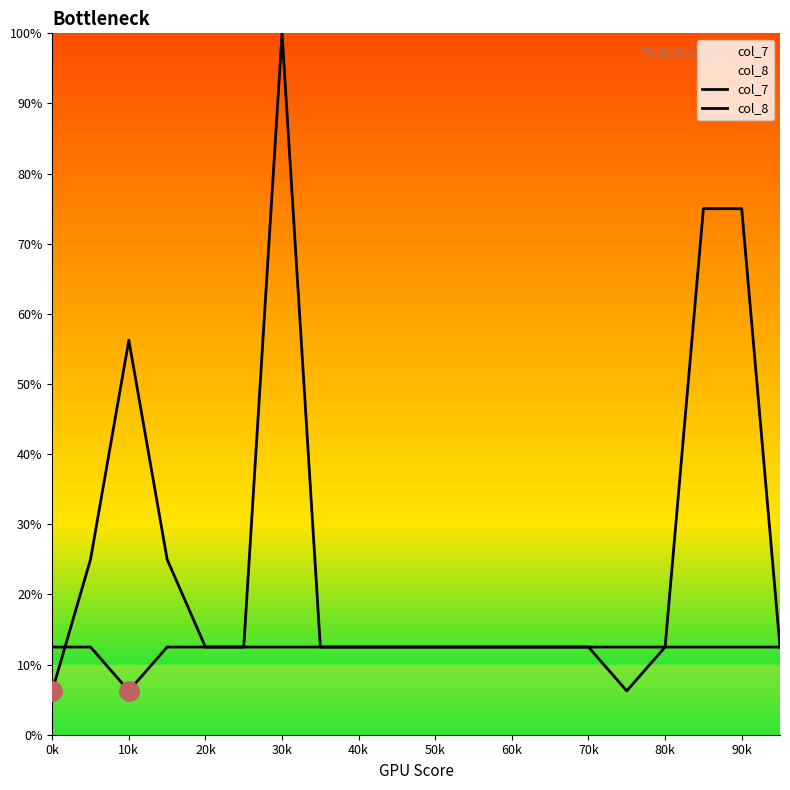

The value of col_8 at 17 is 75.0. True or false?

True